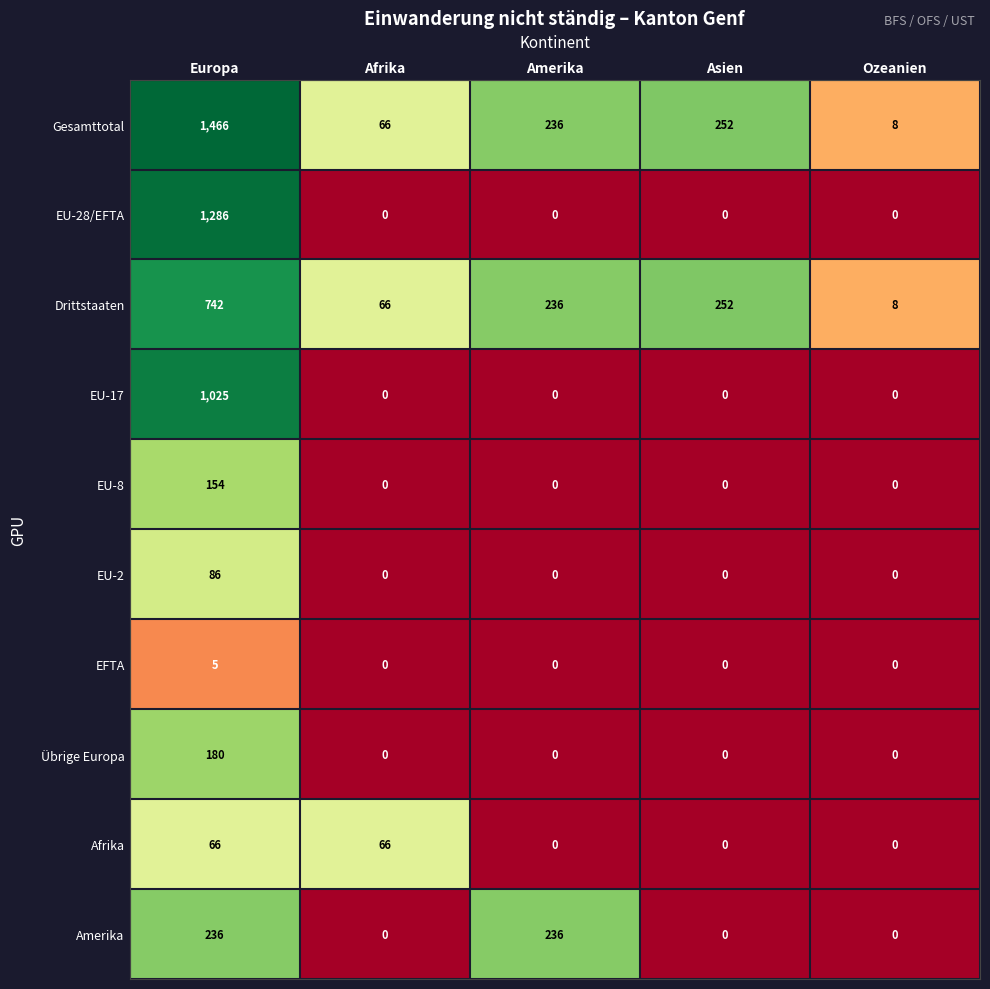

What is the approximate value of EU-28/EFTA at Europa, to the nearest 100?

1300